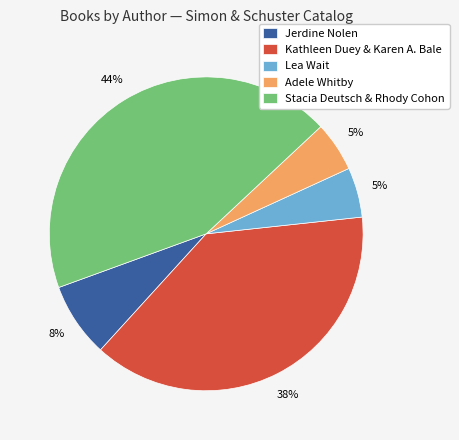

True or false: Kathleen Duey & Karen A. Bale accounts for 27% of the total.

False